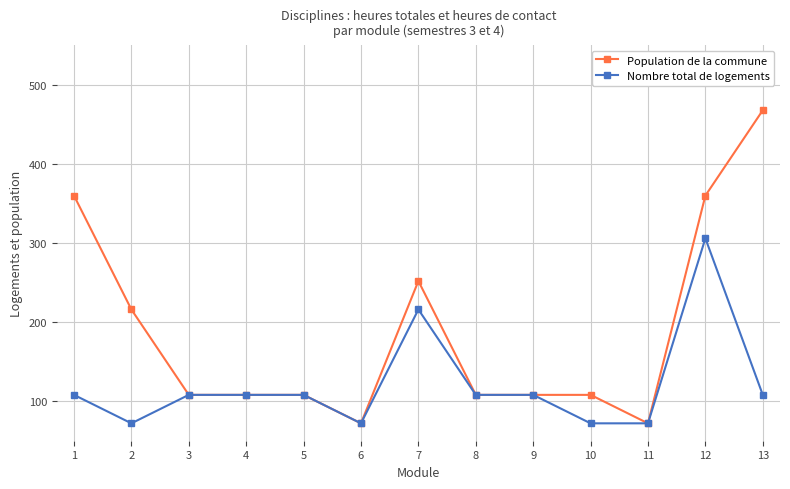

Where is the first local minimum for Nombre total de logements?

2